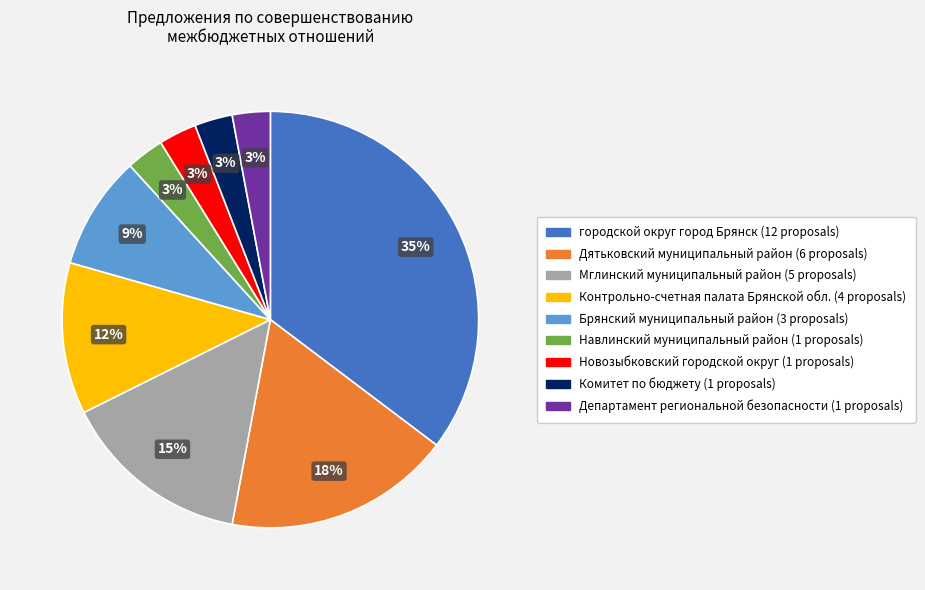

To the nearest percent, what is the average slice percentage?

11%